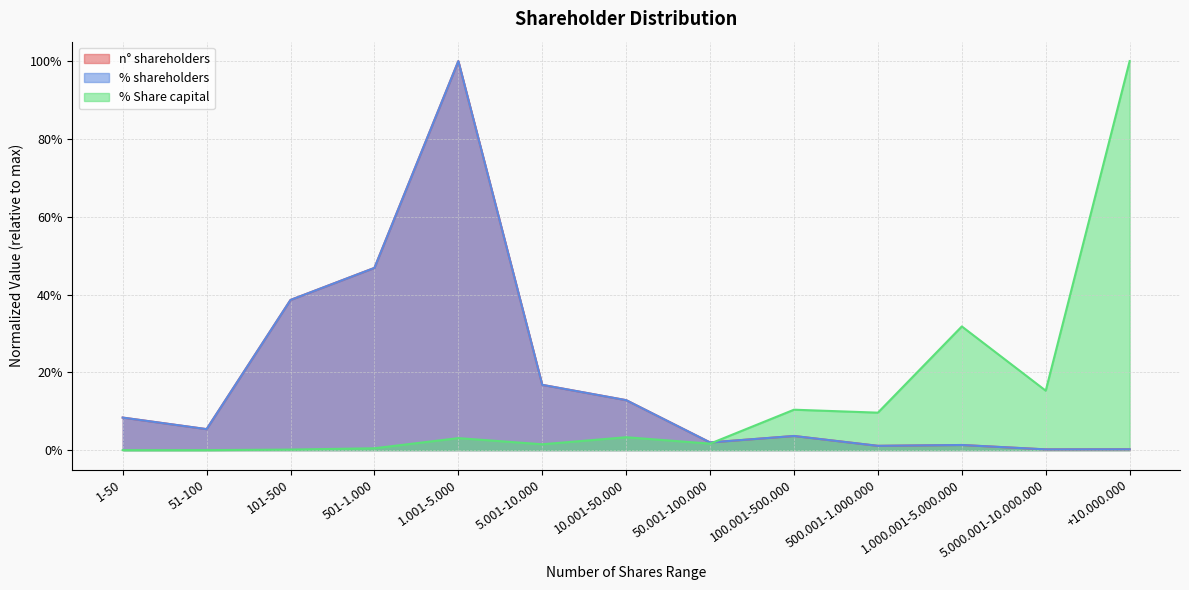

At which category does % Share capital reach its first local peak?

1.001-5.000